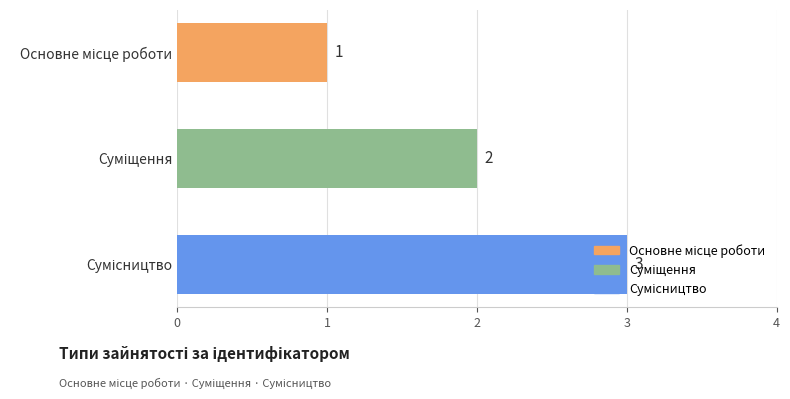

What is the value of the 1st bar from the top?

1